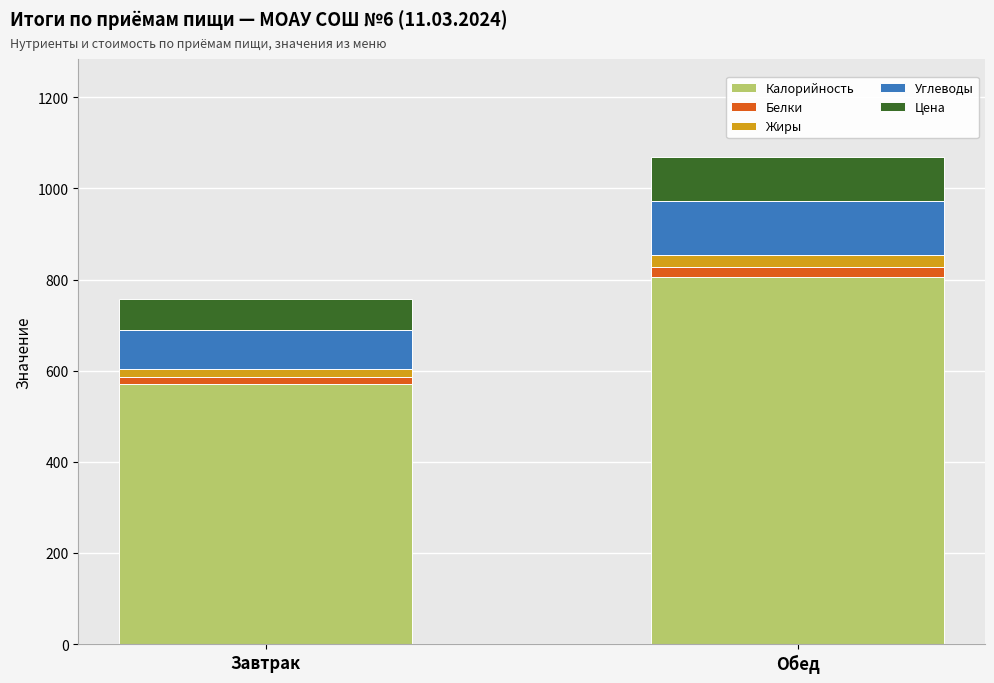

The value of Калорийность at Завтрак is 179.3. True or false?

False